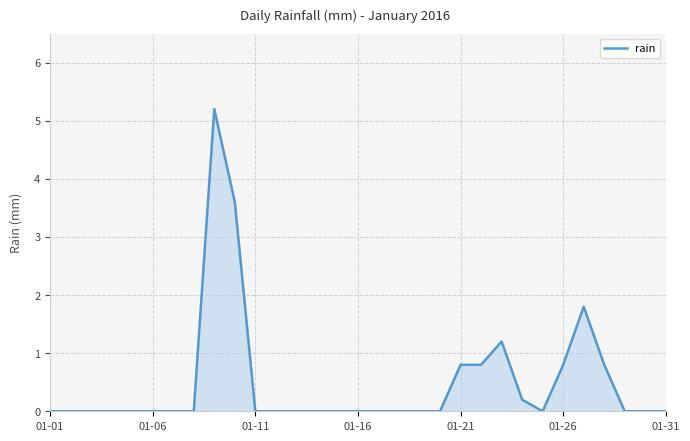

What is the difference between the maximum and minimum values?

5.2